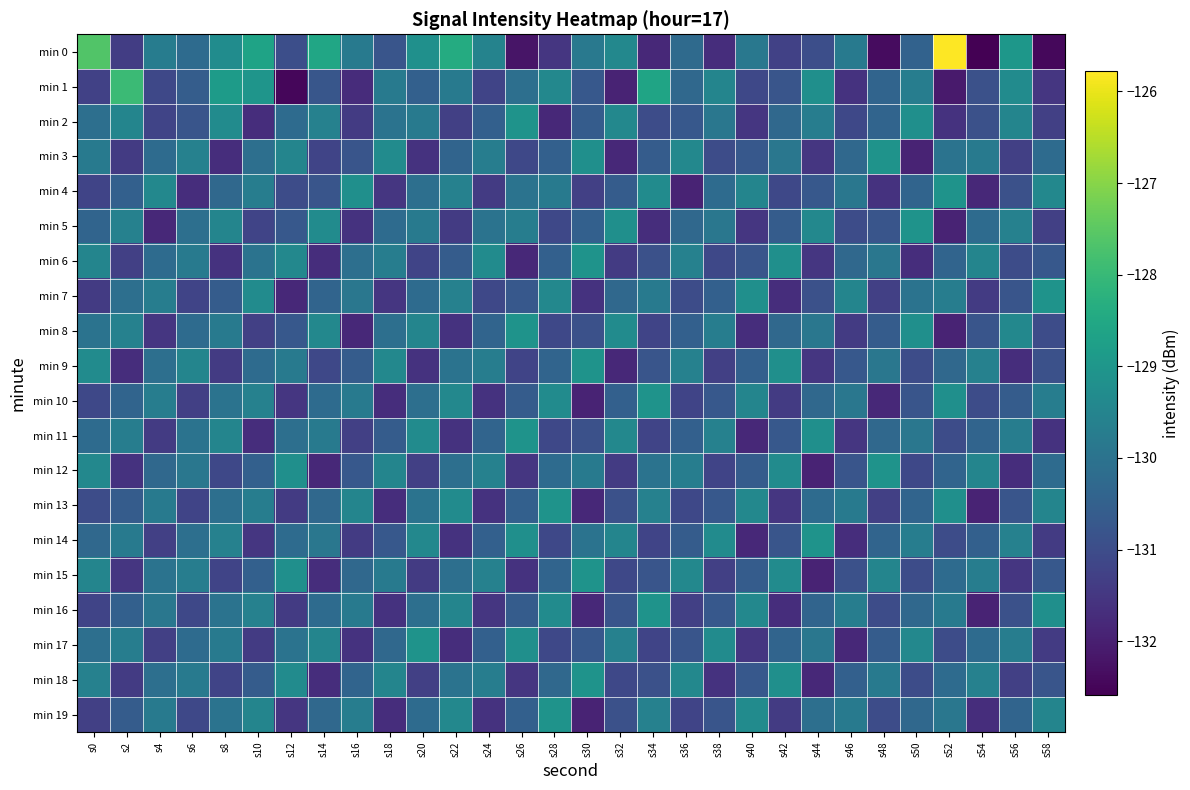

How many series are shown in this chart?

20